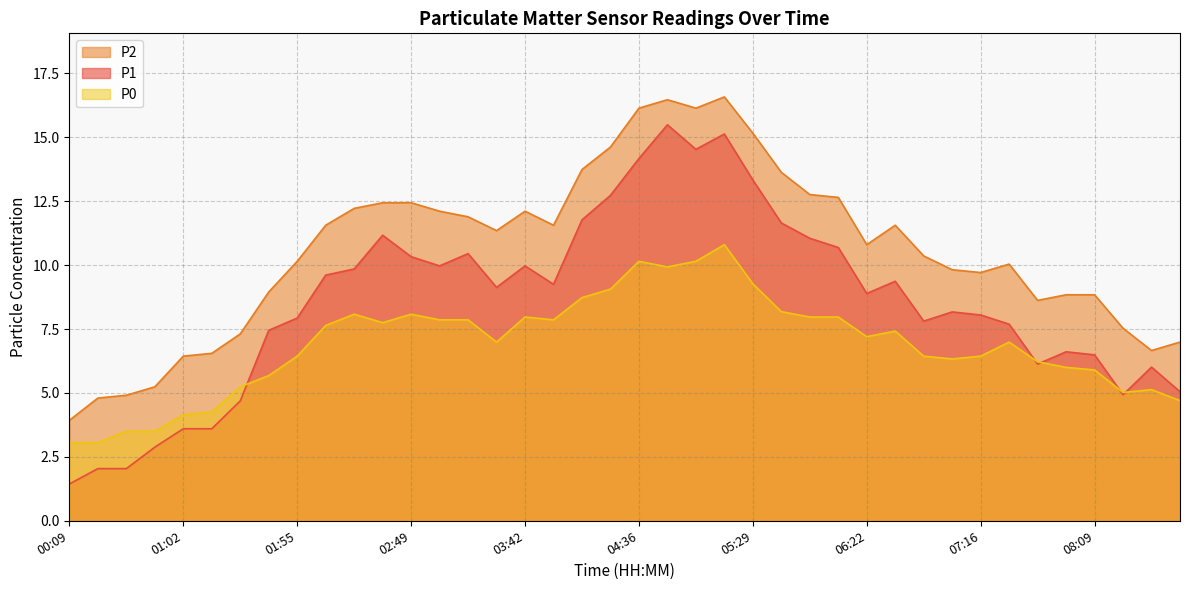

How many interior local valleys does the P1 series have?

8